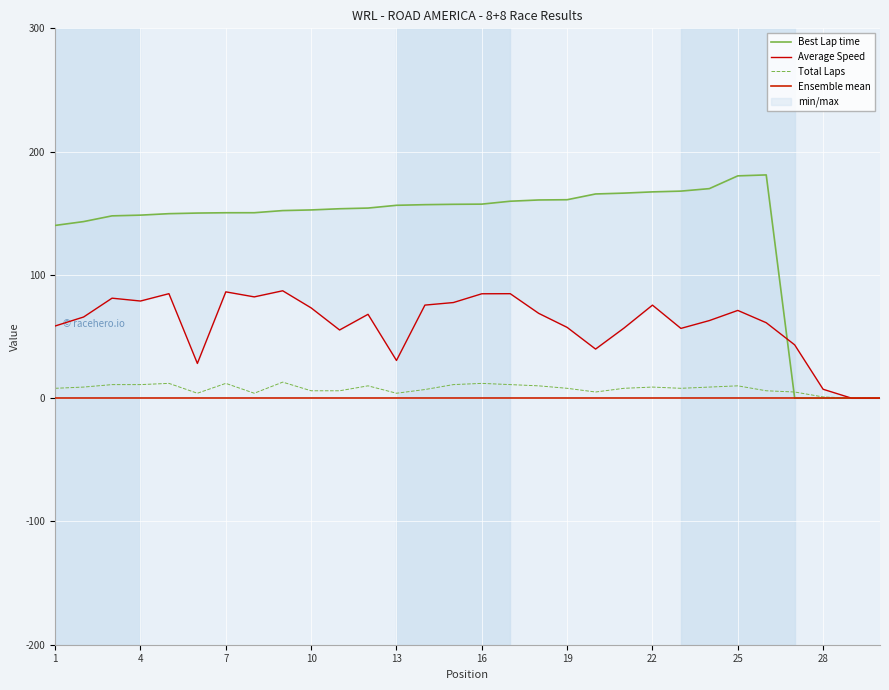

Is it true that Total Laps equals 8 at 19?

True